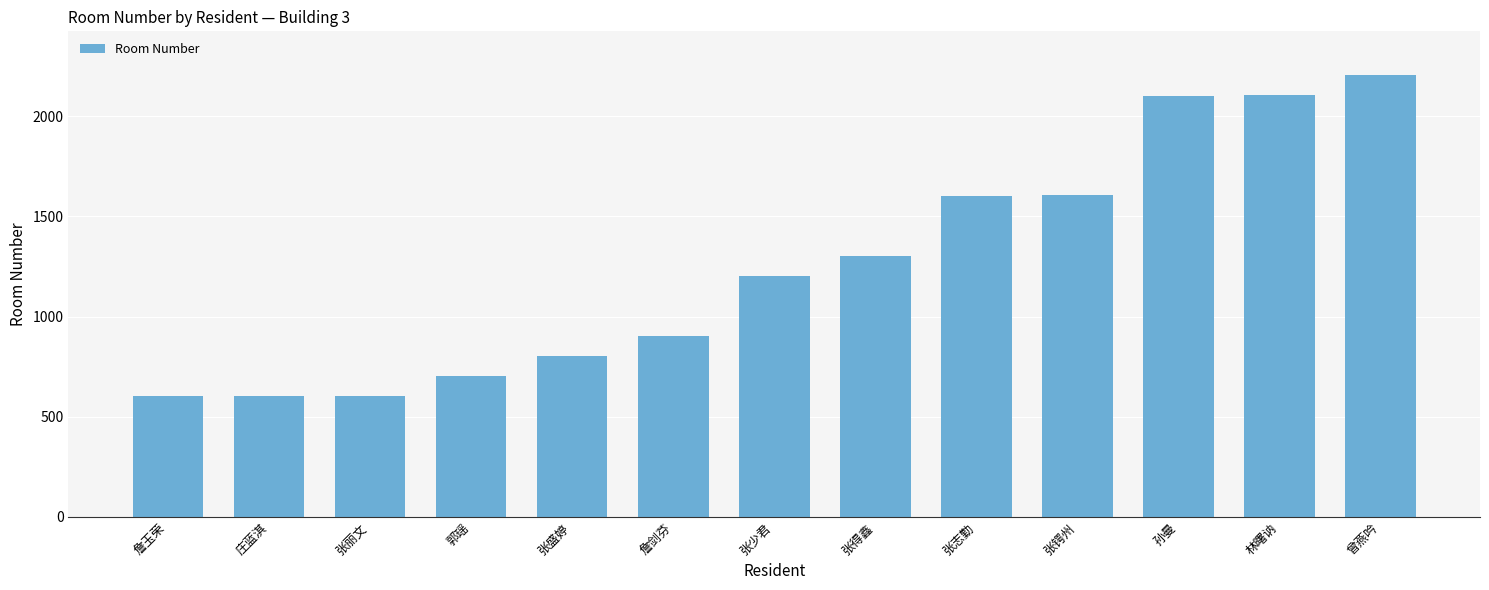

What is the value of the 9th bar from the left?

1602